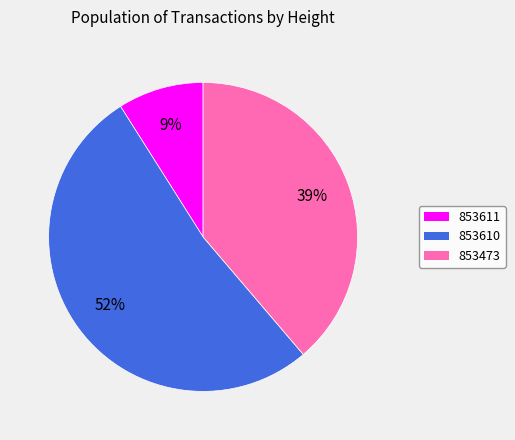

Approximately how many times larger is the value at 853610 compared to 853473?

1.3